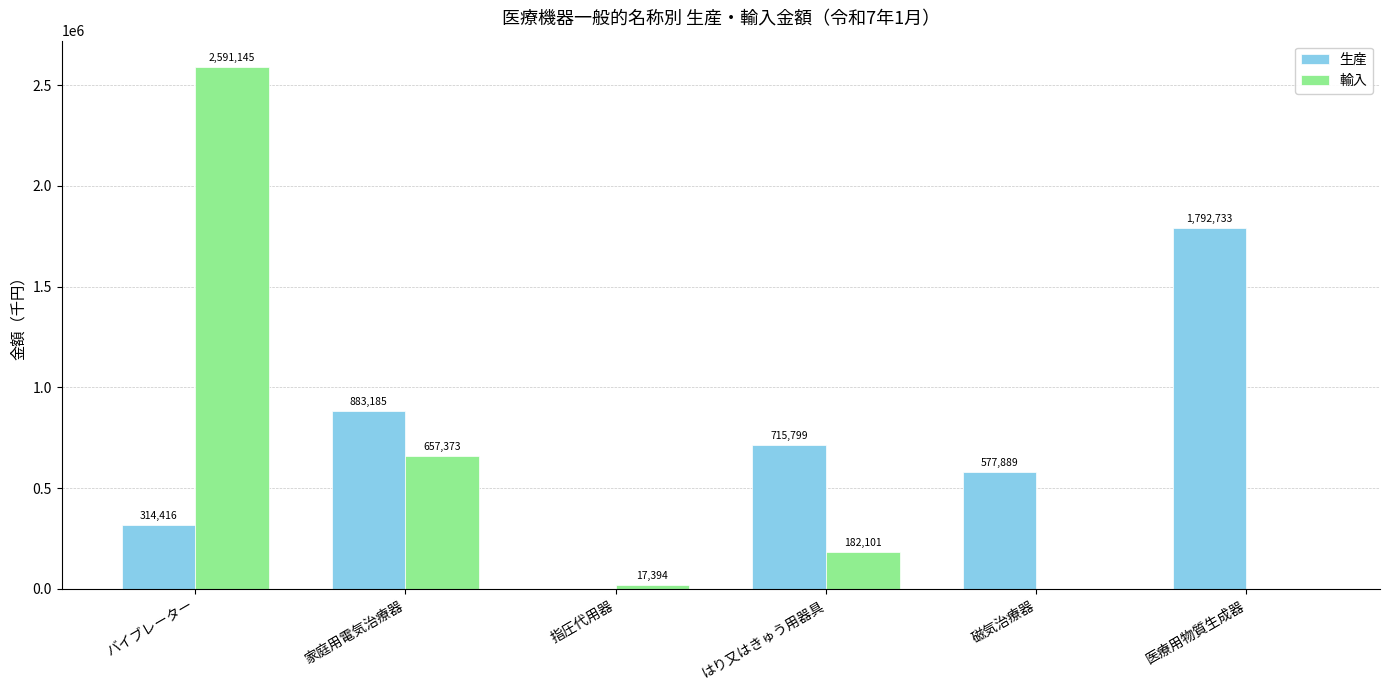

What is the spread (max minus min) of values at バイブレーター?

2276729